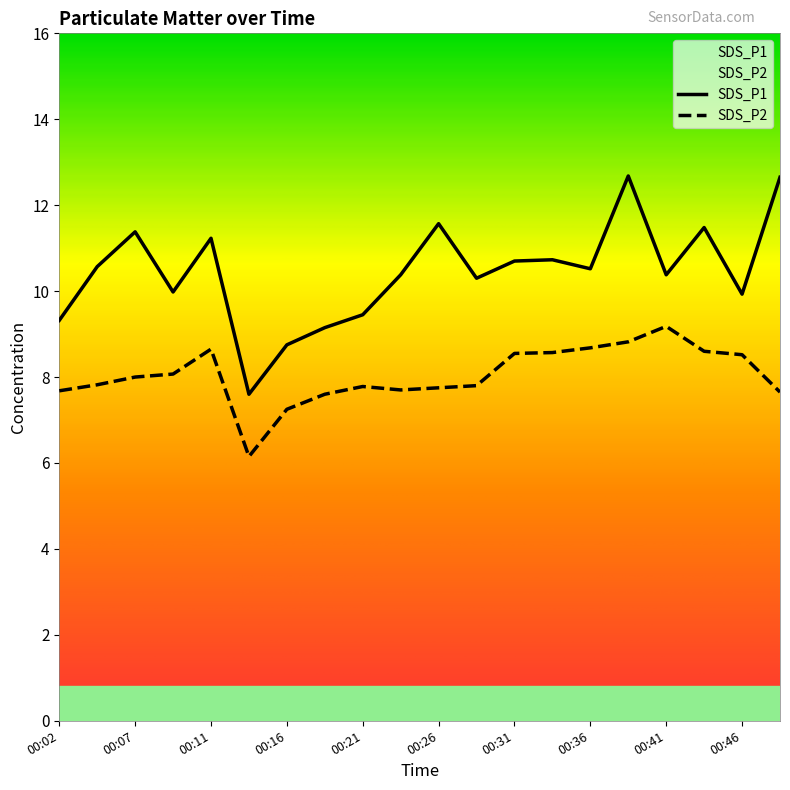

Which series has the largest total across all categories?

SDS_P1